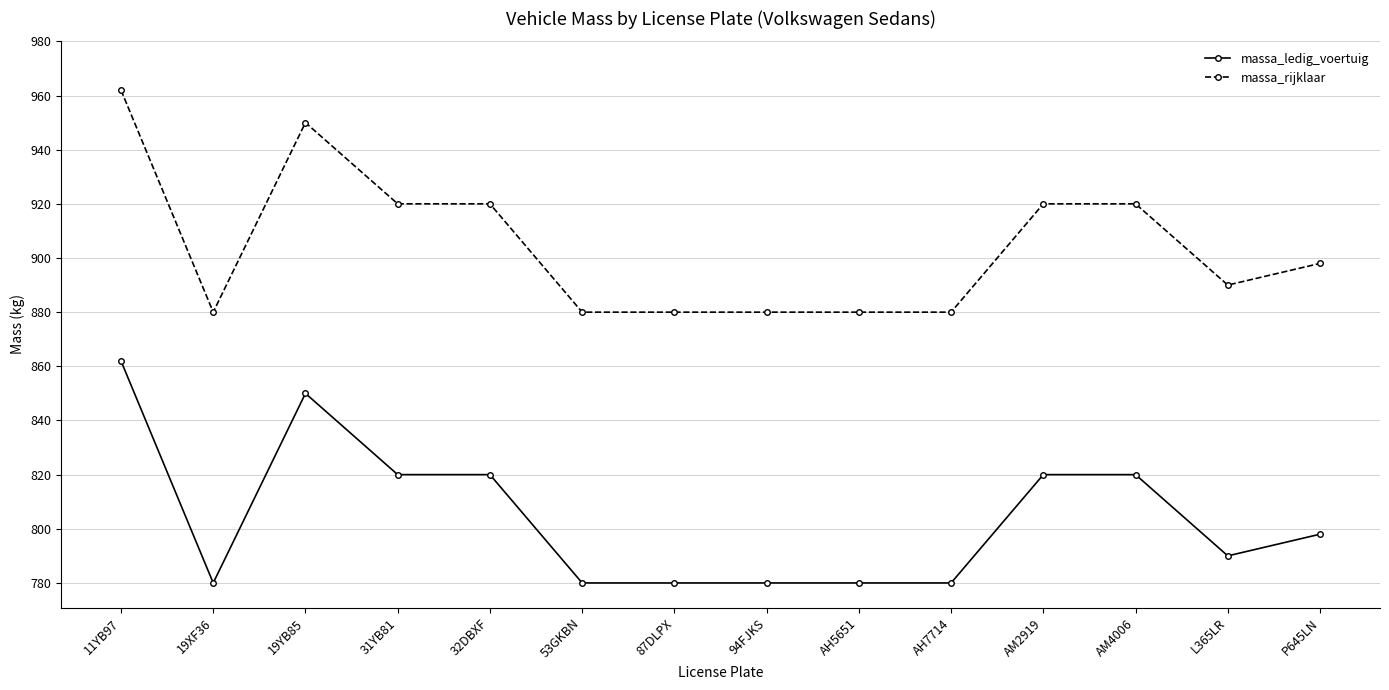

What is the label of the 10th point from the left?

AH7714